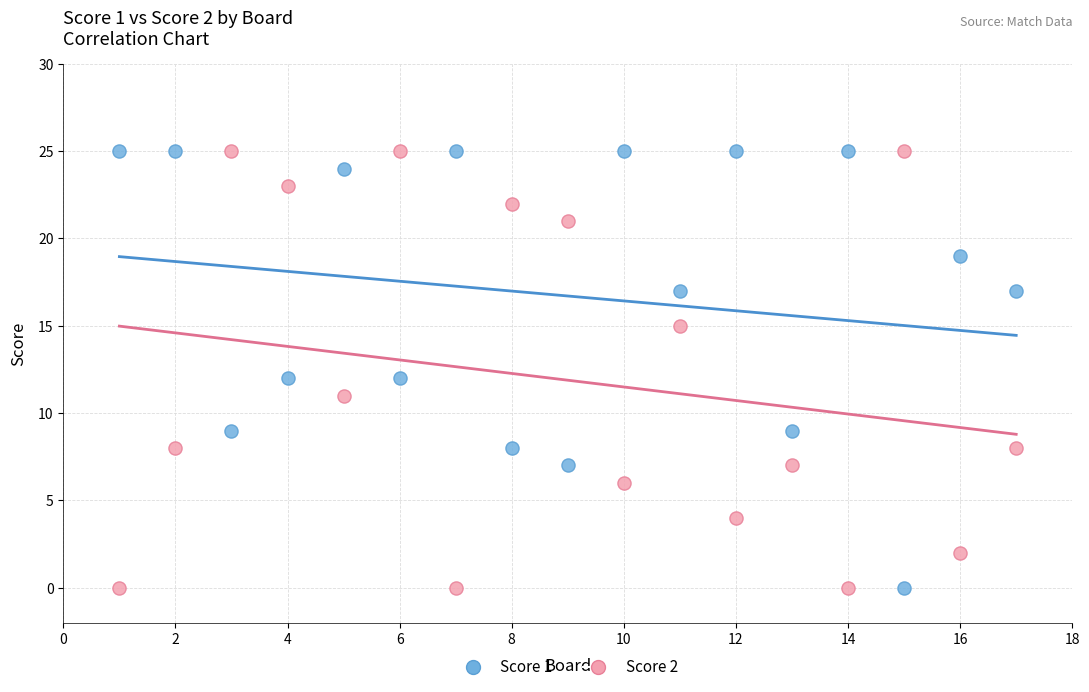

What are all the series names shown in the legend?

Score 1, Score 2